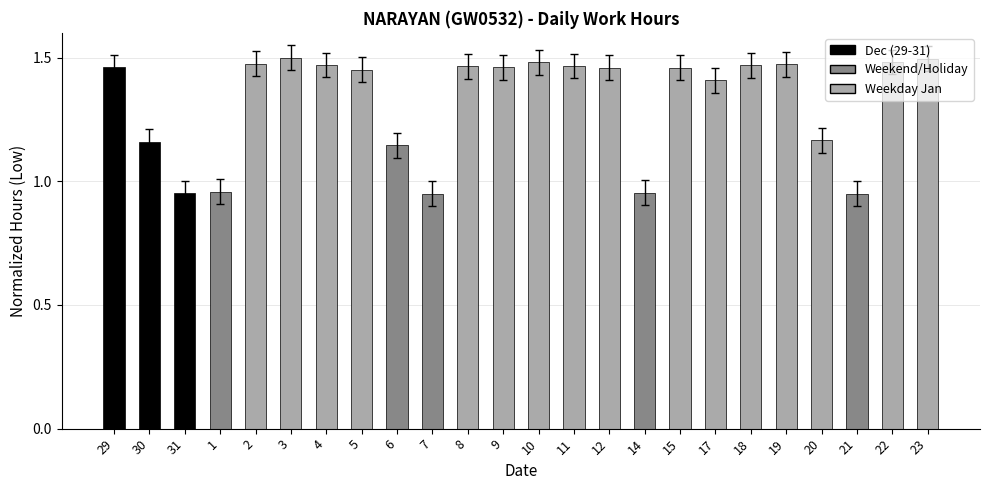

What is the change in value from 4 to 14?

-0.5